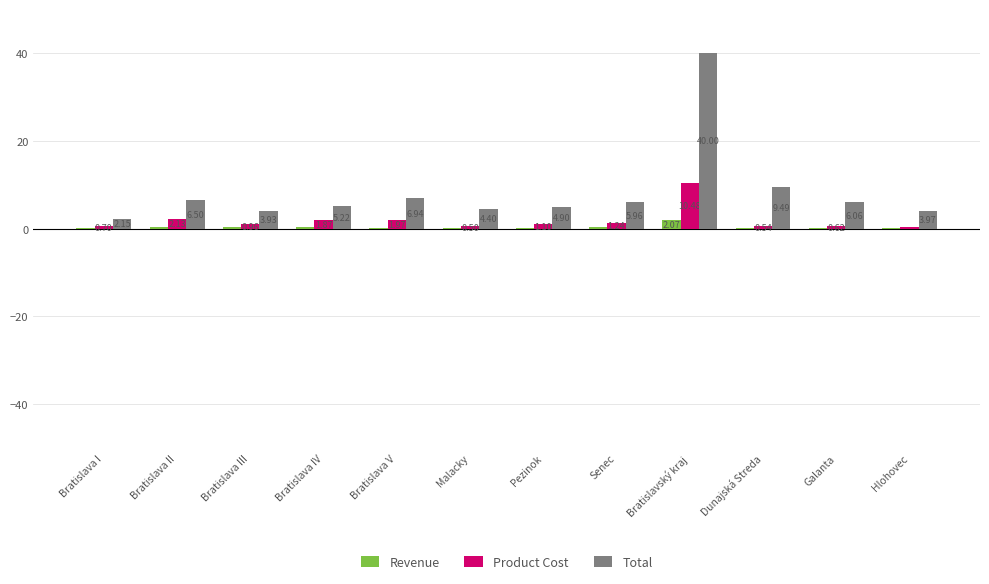

Where is Product Cost nearest to the value 5?

Bratislava II